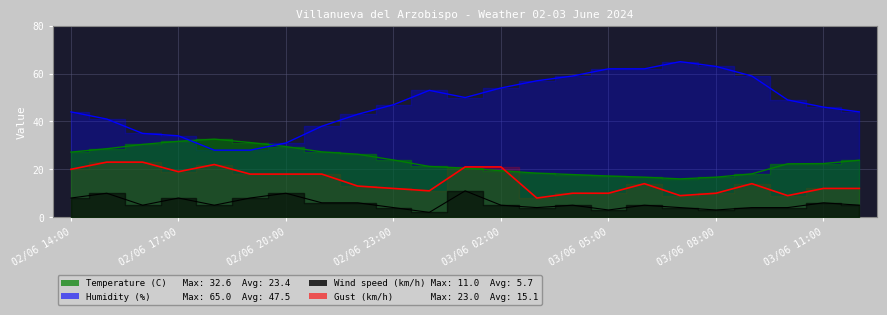

What is the label of the 16th point from the right?

02/06 21:00